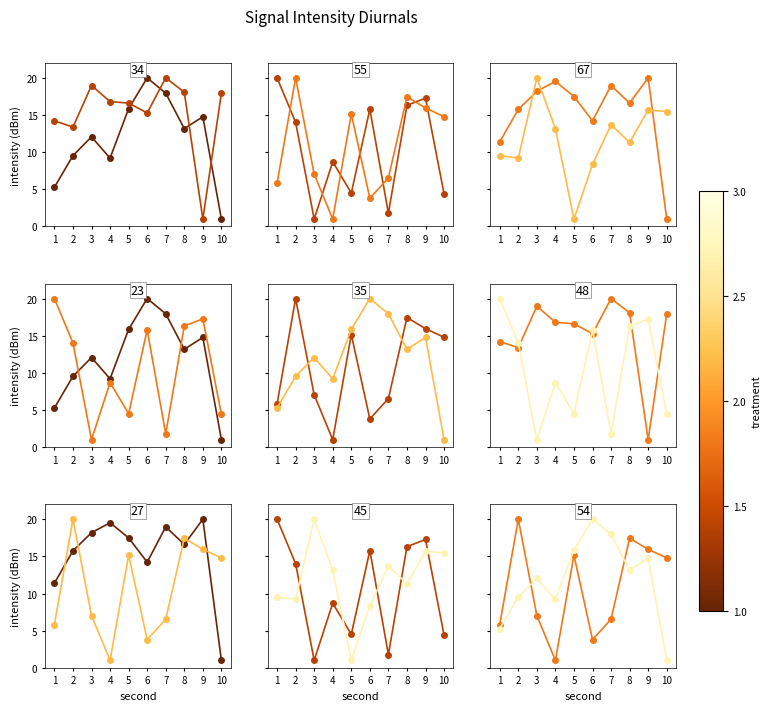

What is the value of the treatment 2.0 point at the 3rd from the left?

7.0